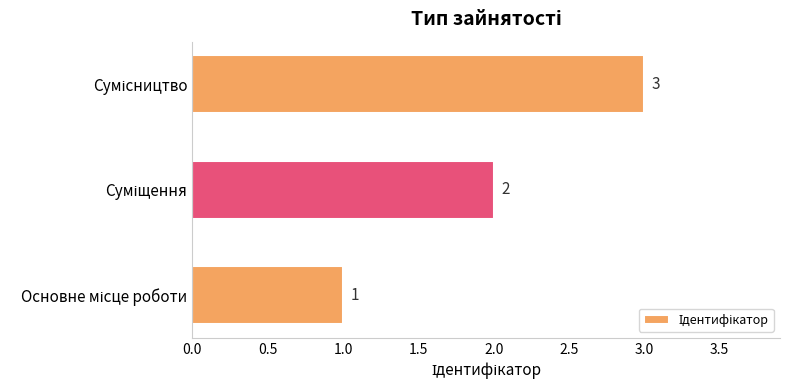

Count the values in the range 1 to 3.

3